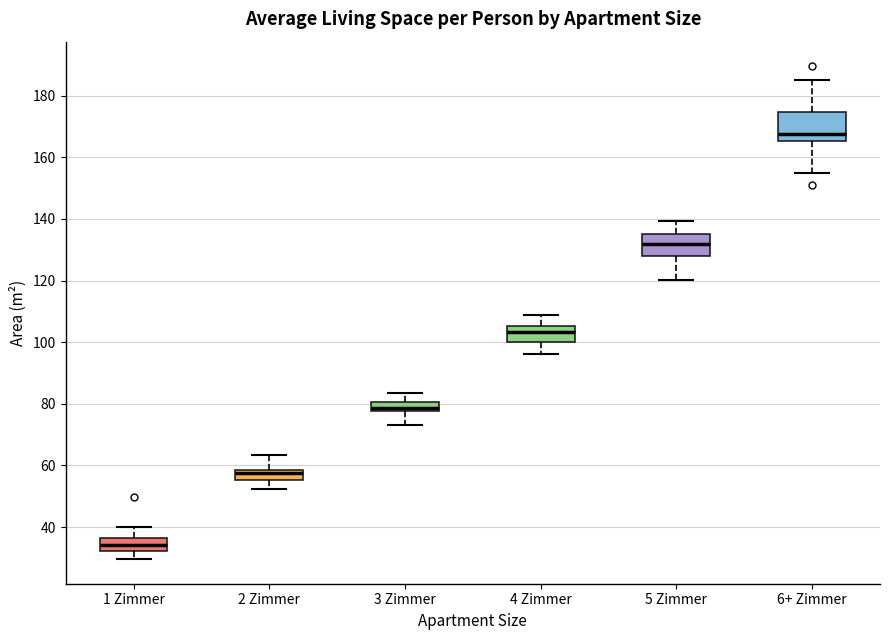

Reading left to right, transcribe this box plot: for each box, give where its median line is, the range the box spans, and where its two whiskers end, as read against the y-axis. The values are not printed on the chart, so give them approximately, as read against the axis.

1 Zimmer: median 34, box 32 to 36, whiskers 30 to 40
2 Zimmer: median 58 (just below the box's upper edge), box 56 to 58, whiskers 52 to 64
3 Zimmer: median 78 (just above the box's lower edge), box 78 to 80, whiskers 74 to 84
4 Zimmer: median 104, box 100 to 106, whiskers 96 to 108
5 Zimmer: median 132, box 128 to 136, whiskers 120 to 140
6+ Zimmer: median 168, box 166 to 174, whiskers 154 to 186